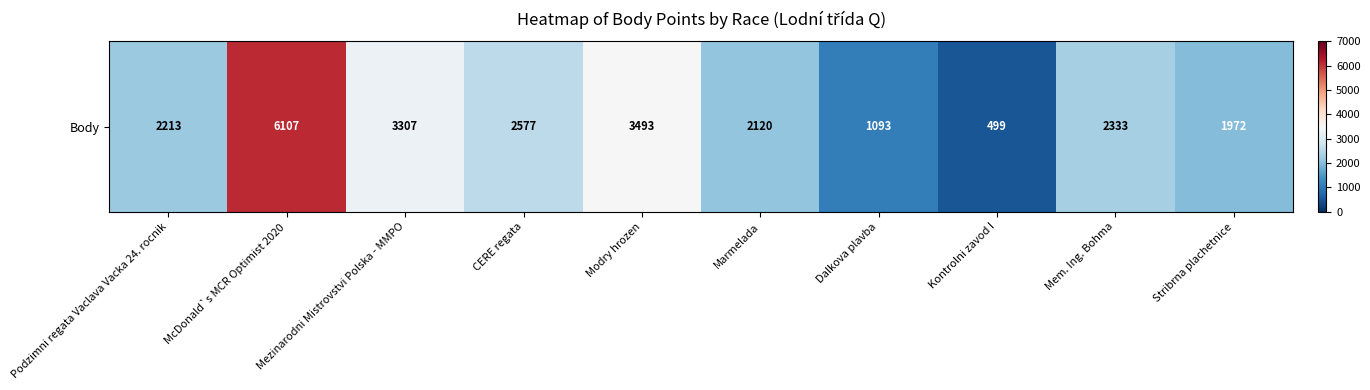

Reading left to right, transcribe all the data shown in this chart.

2213	6107	3307	2577	3493	2120	1093	499	2333	1972